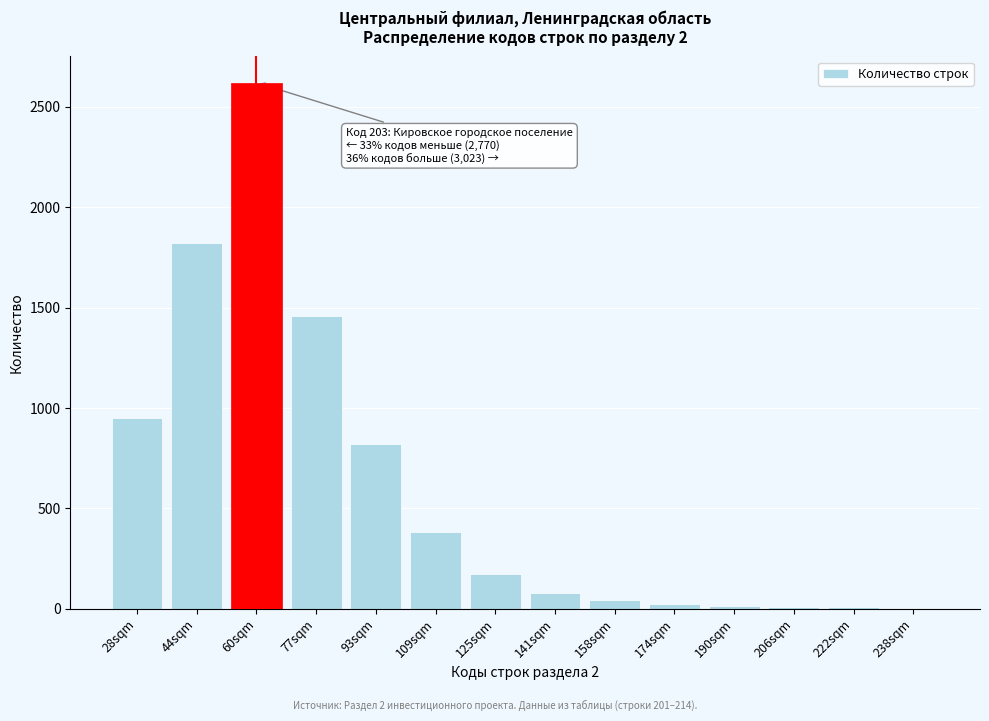

What is the sum of all values?

8413